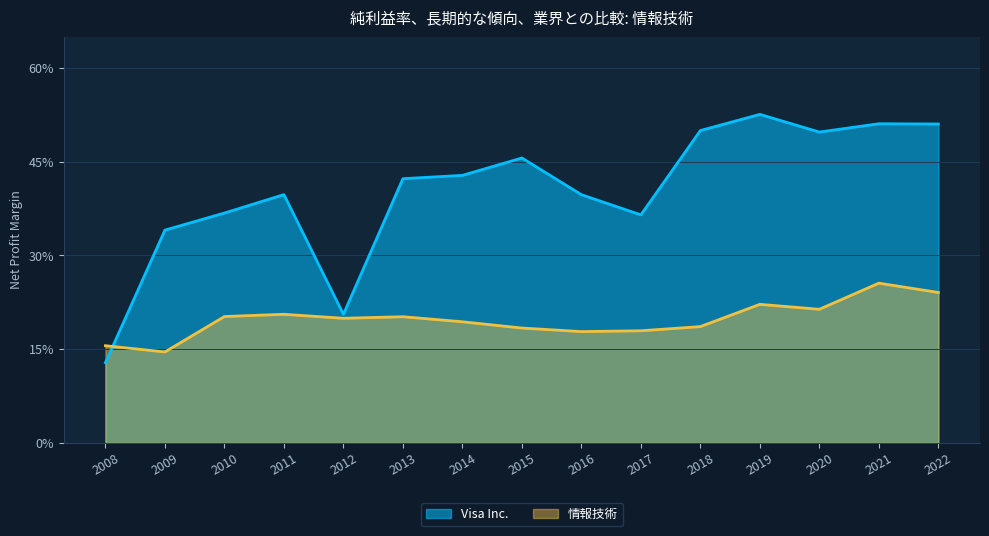

Is it true that 情報技術 equals 0.1 at 2009?

True